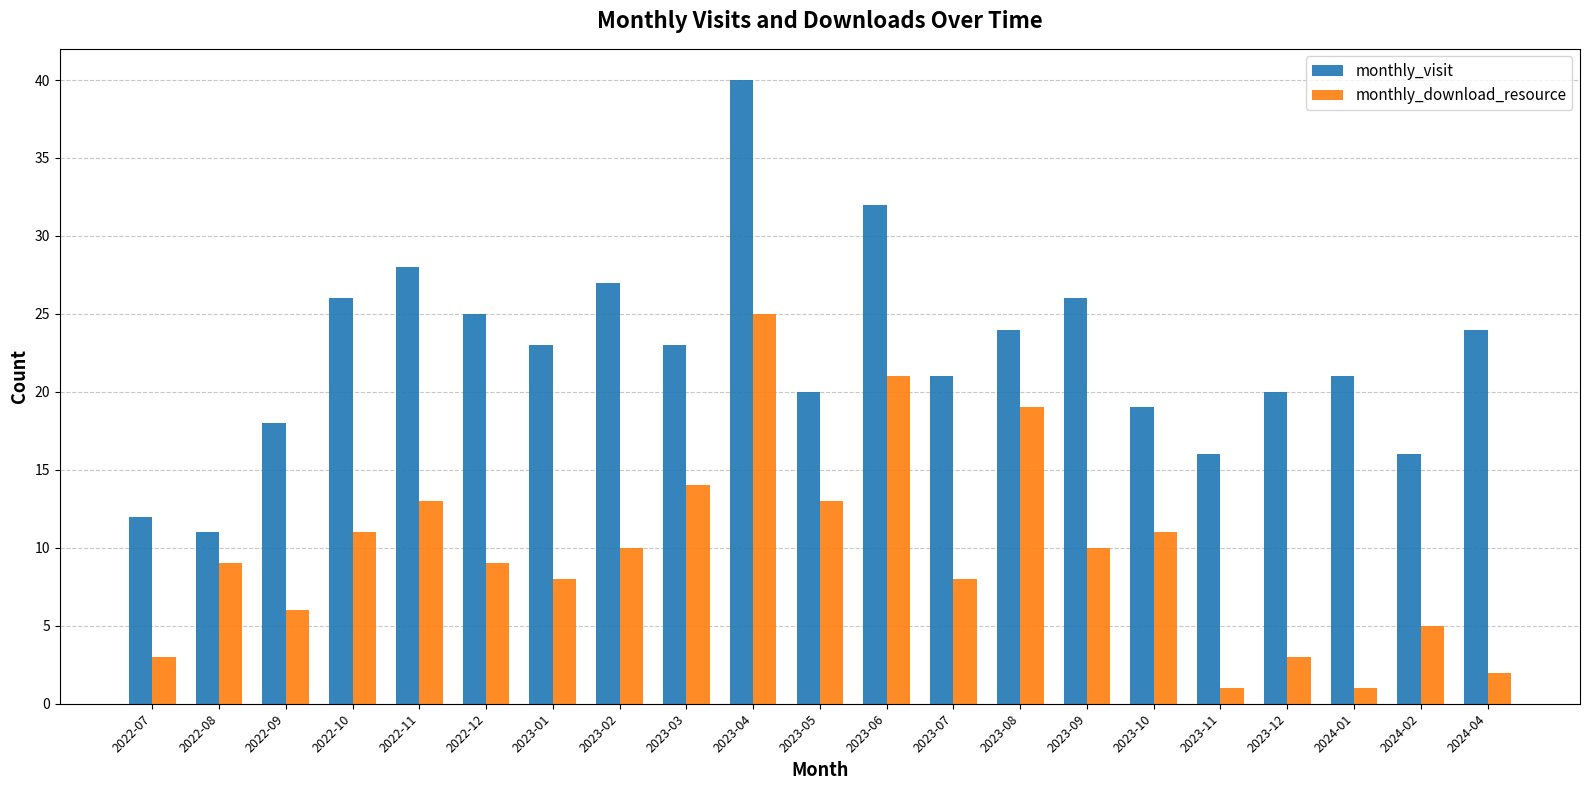

What is the difference between the maximum and second lowest values in the monthly_download_resource series?

24